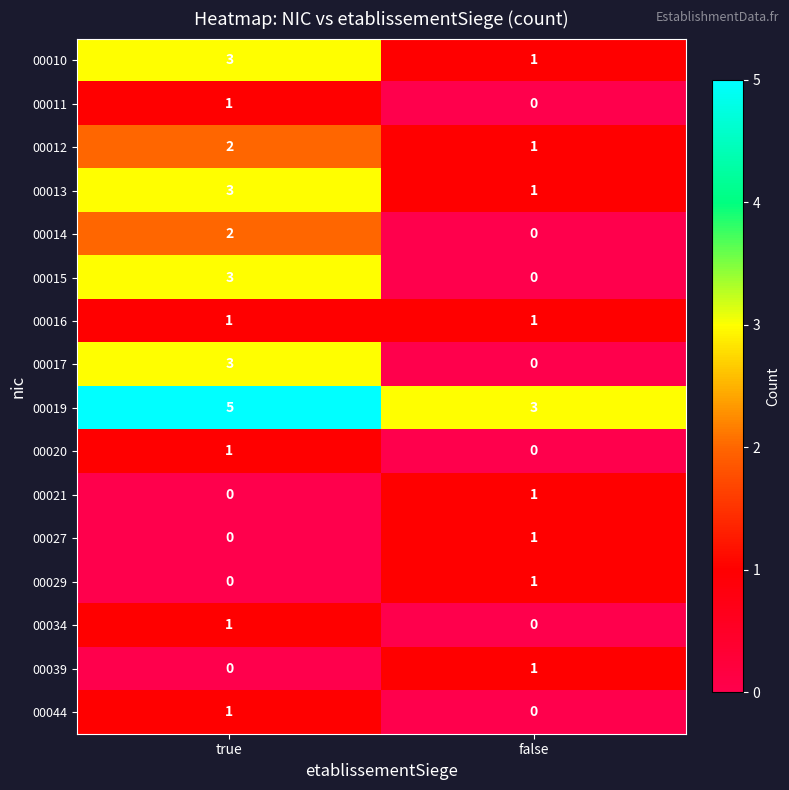

Which label corresponds to the largest value in the chart?

true